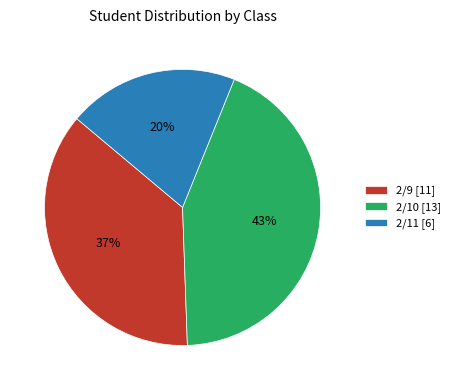

Which slice is the largest?

2/10